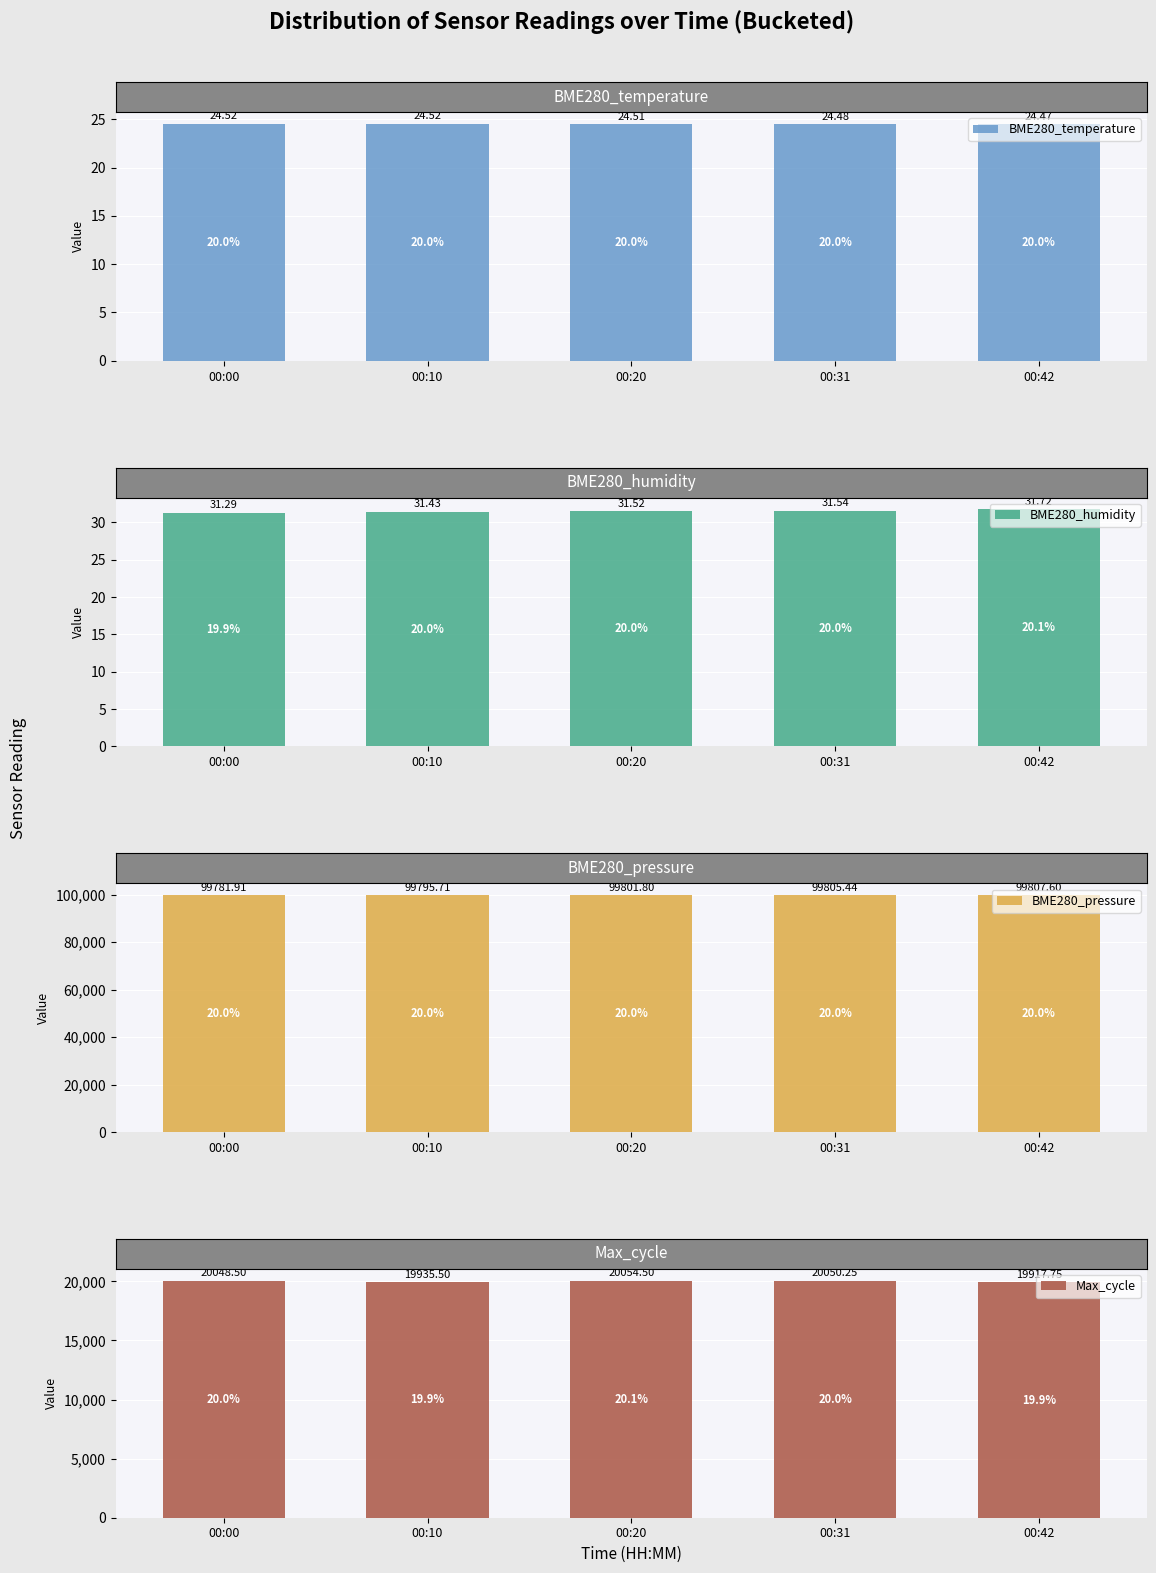

Reading right to left, extract all data points from this chart.

BME280_temperature: 24.5	24.5	24.5	24.5	24.5
BME280_humidity: 31.7	31.5	31.5	31.4	31.3
BME280_pressure: 99807.6	99805.4	99801.8	99795.7	99781.9
Max_cycle: 19917.8	20050.2	20054.5	19935.5	20048.5